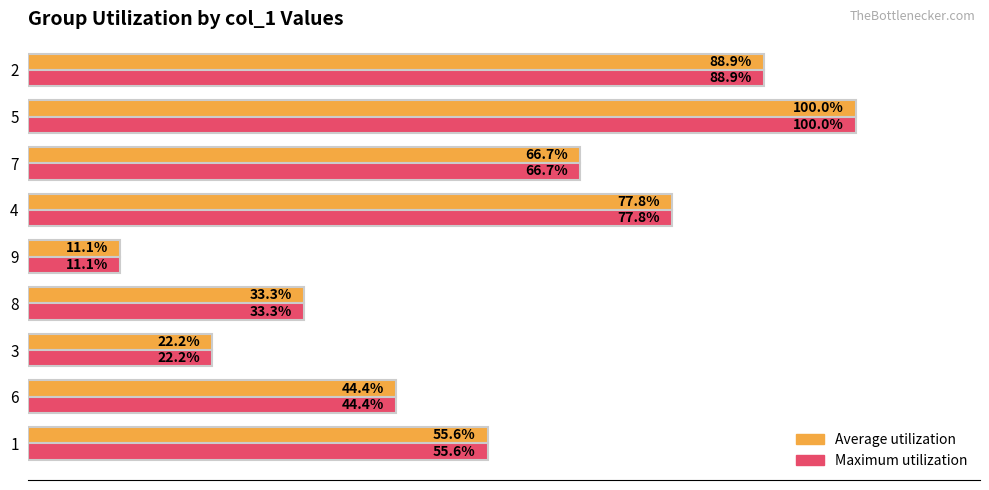

Is the value of Maximum utilization at 1 greater than the value of Average utilization at 3?

Yes